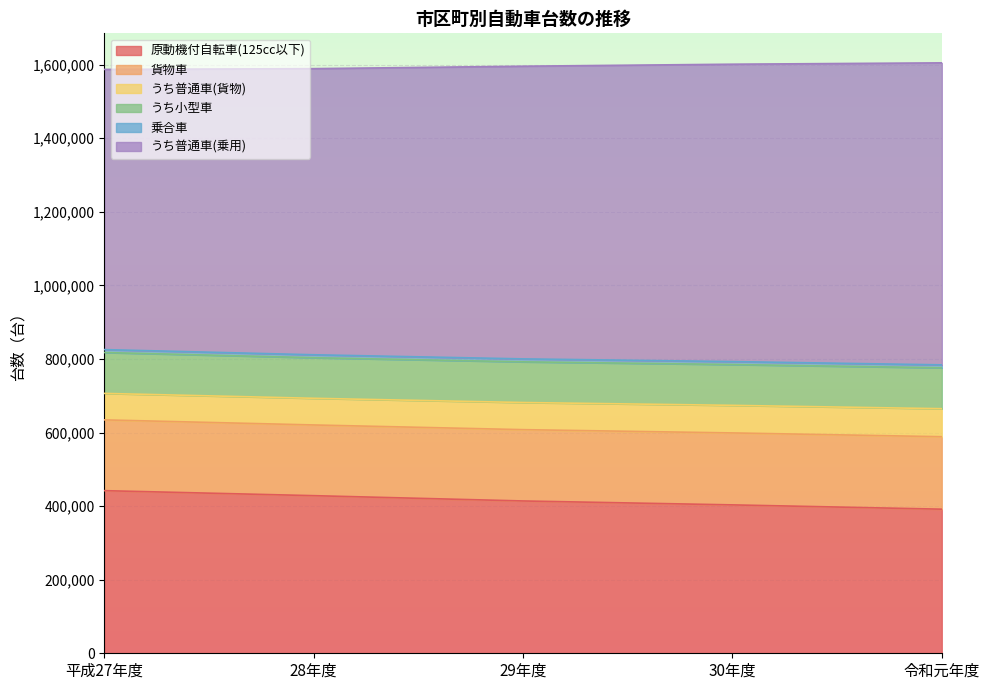

Between 平成27年度 and 28年度, which series saw the biggest shift?

うち普通車(乗用)